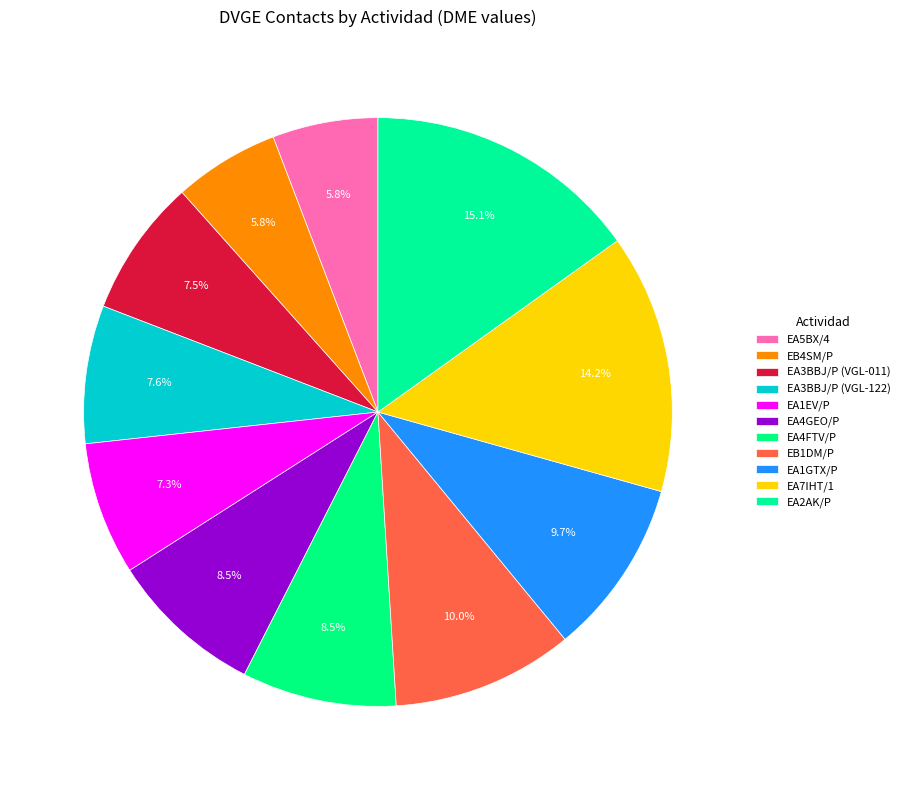

What percentage do EB4SM/P and EA1EV/P together represent?

13.1%